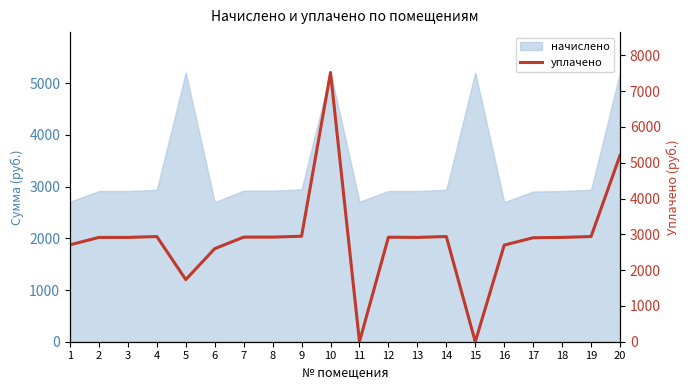

What value does the data have at 10?

7522.5